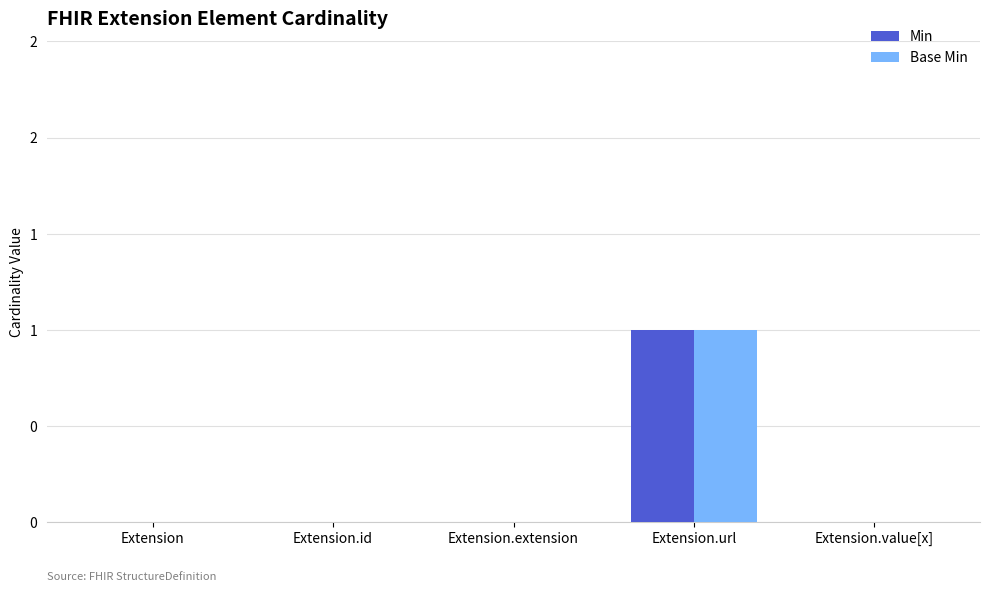

What are all the series names shown in the legend?

Min, Base Min